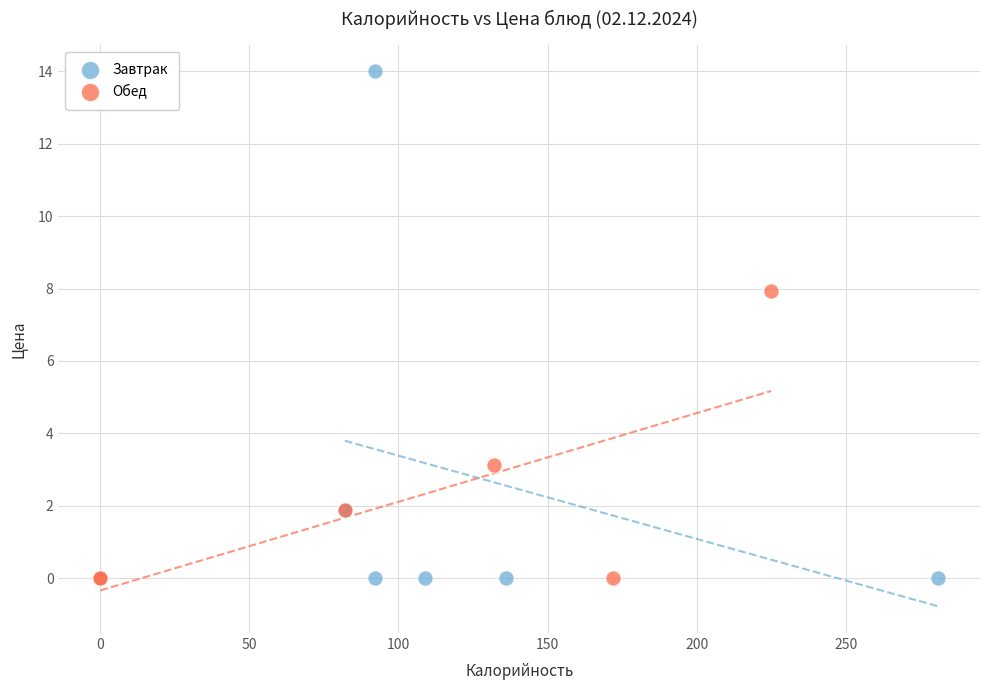

Which series has the largest Y range (max minus min)?

Завтрак